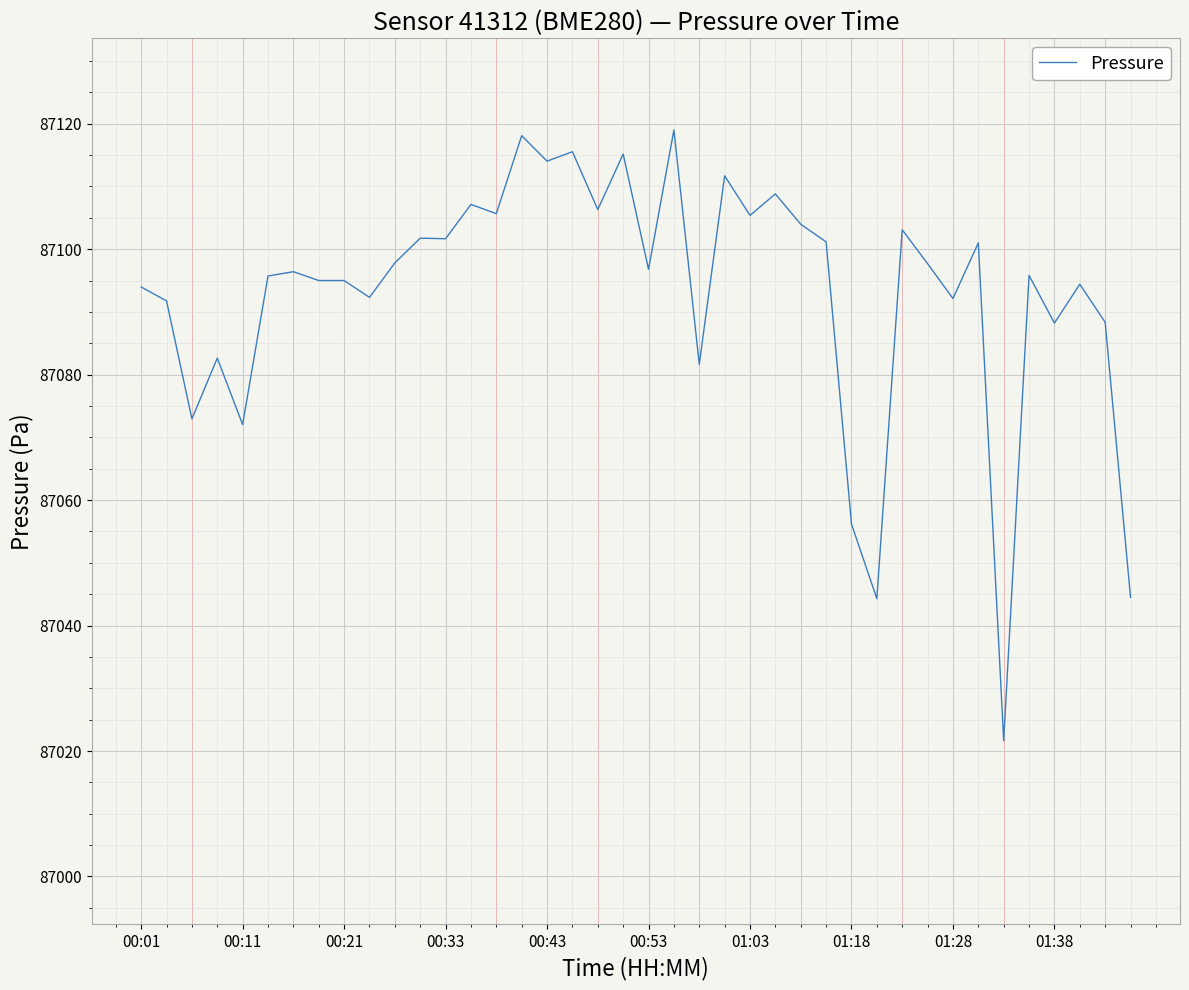

What is the minimum value shown in the chart?

87021.6